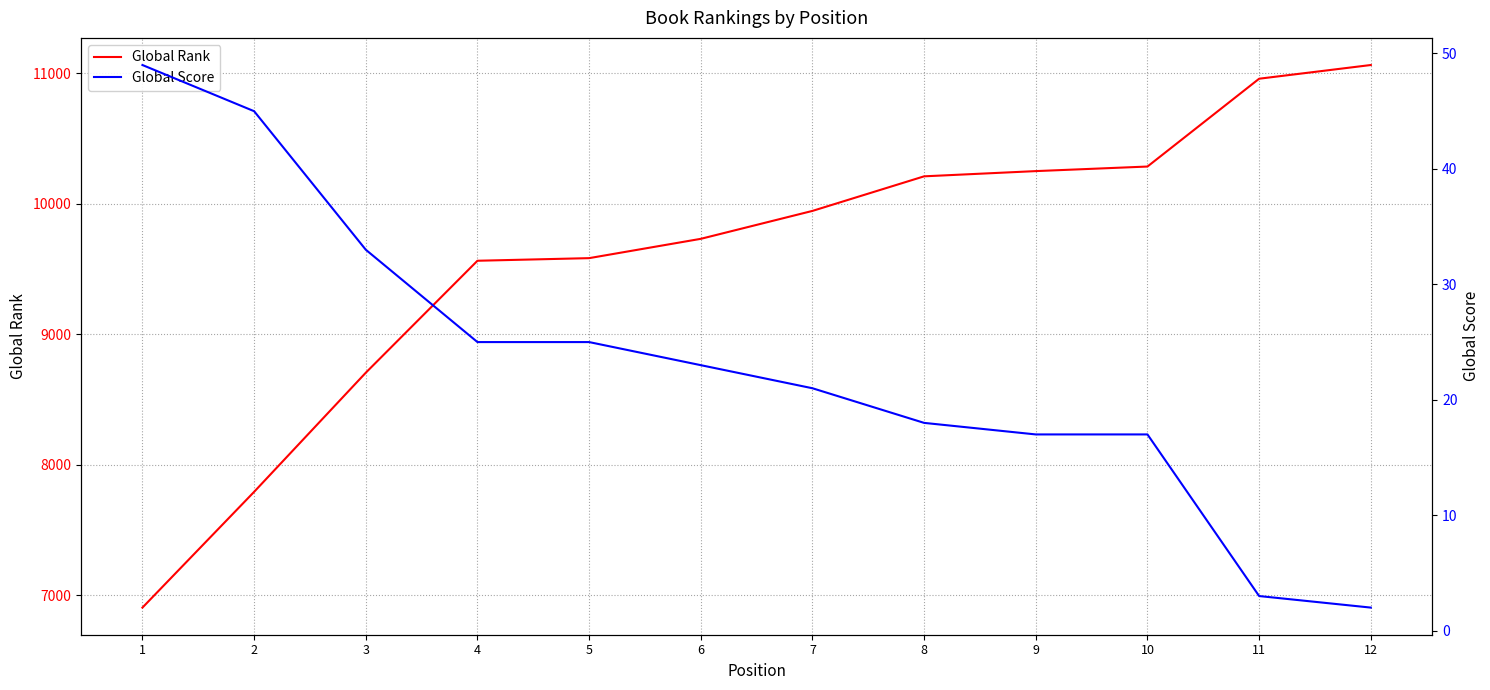

What are all the series names shown in the legend?

Global Rank, Global Score